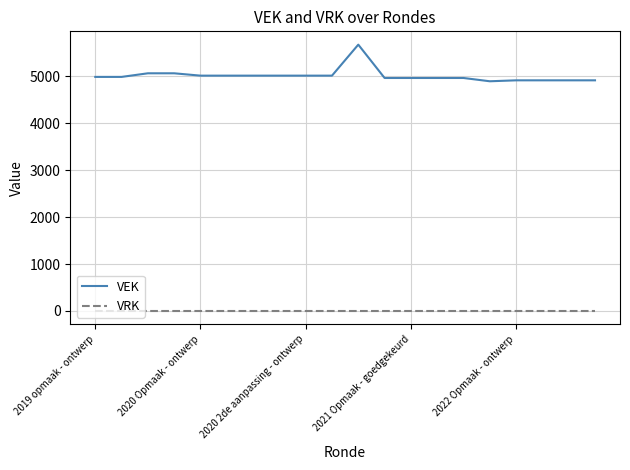

What is the difference between the maximum and minimum values in the VEK series?

781